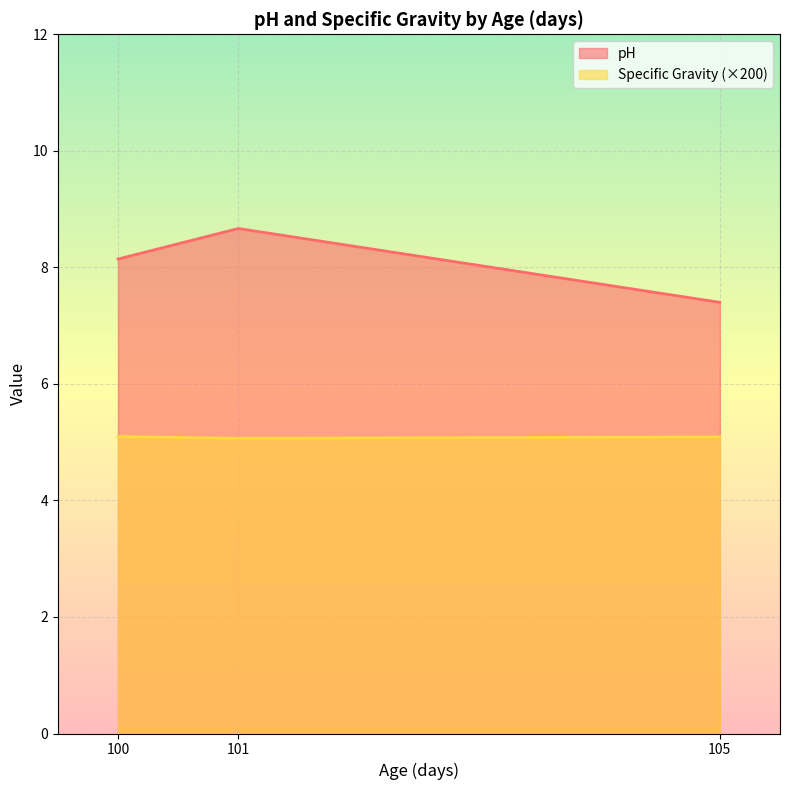

At which category does the chart reach its minimum across all series?

101